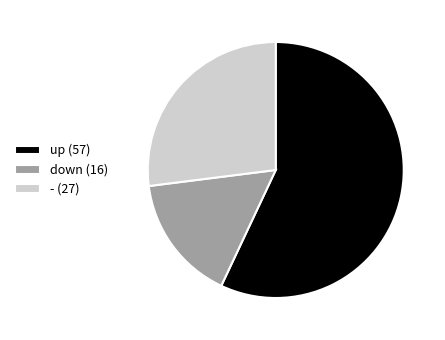

Is there any slice that represents more than half of the pie?

Yes